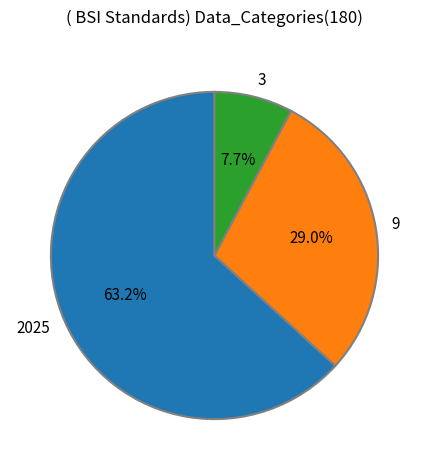

What is the majority slice?

2025